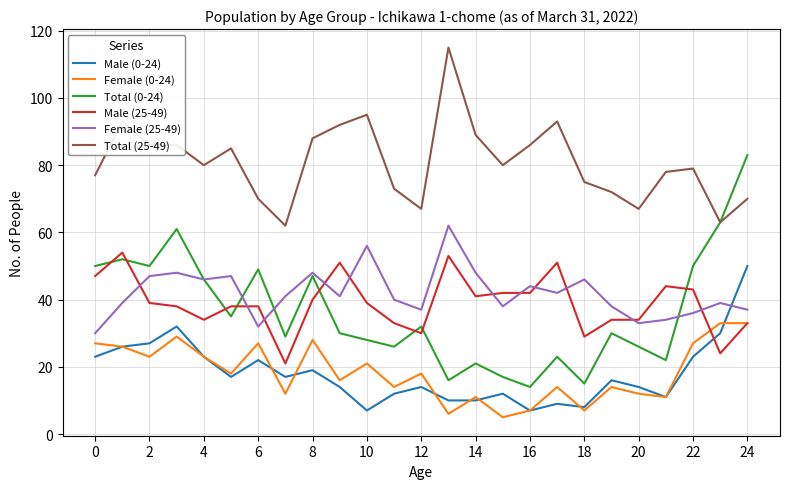

What is the difference between the maximum and minimum values in the Female (25-49) series?

32